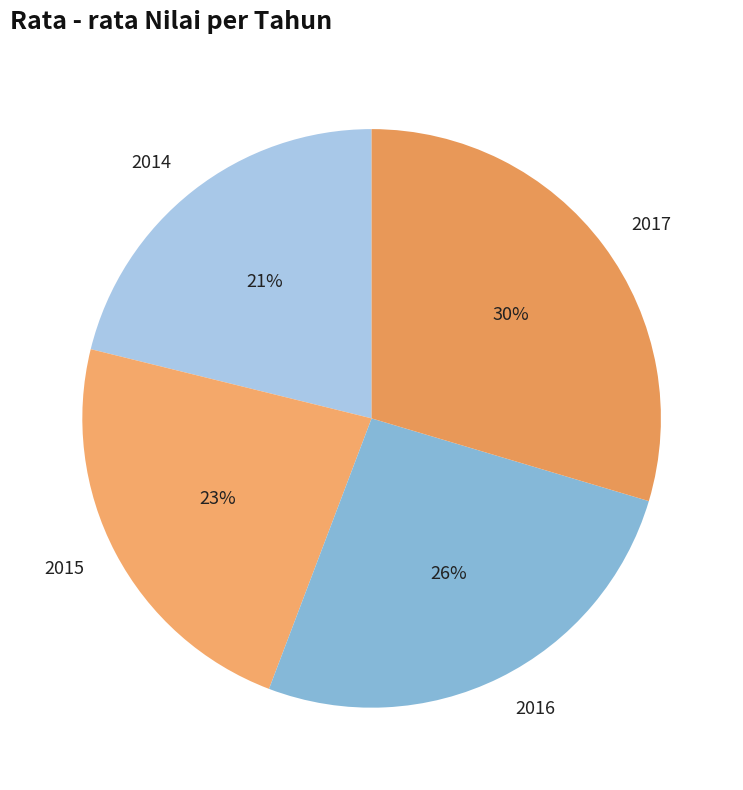

Which category has the smallest portion of the pie?

2014